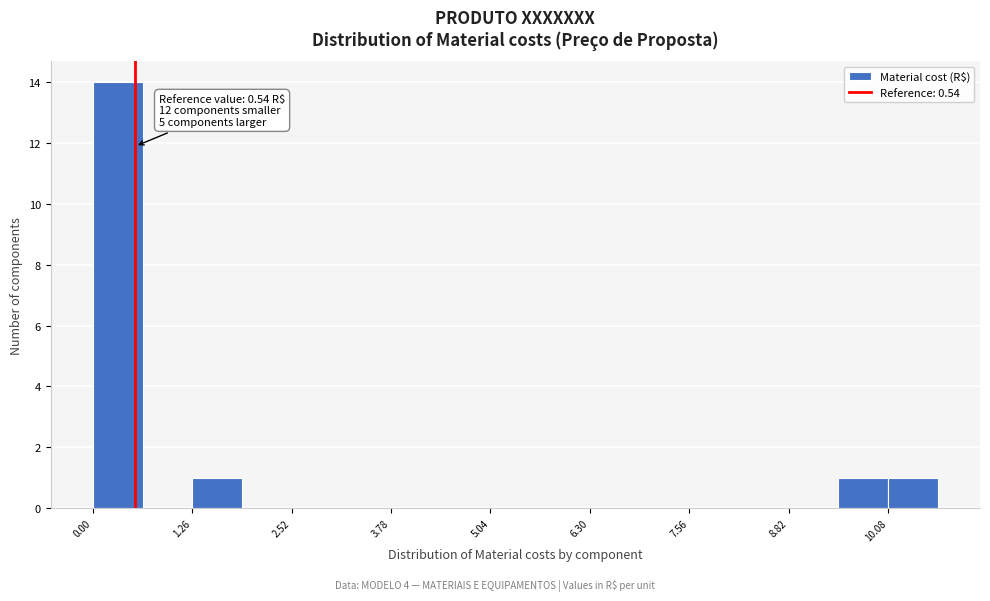

Around what value on the x-axis is the tallest bar? Give the approximate position of its centre, as read against the axis.

0.4